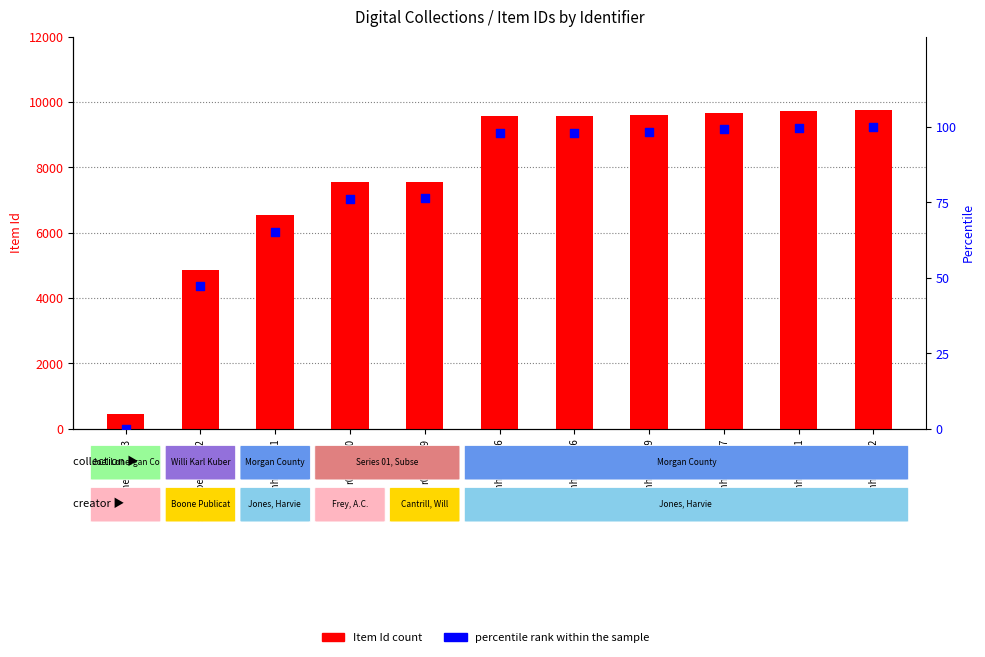

Is the value of percentile rank within the sample at r01c01-19 greater than the value of Item Id at loc_jonh_003349?

No